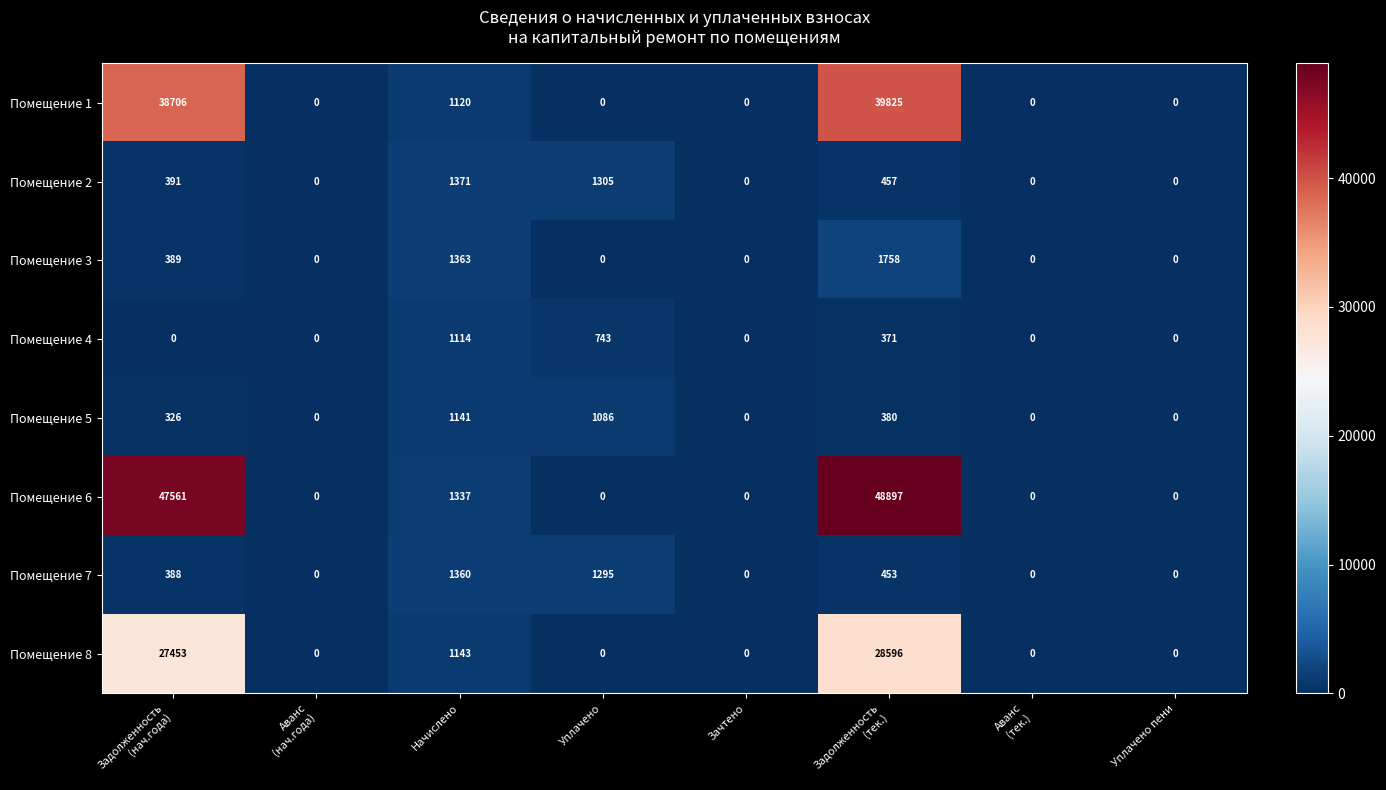

Which series has the largest range (max minus min)?

Помещение 6